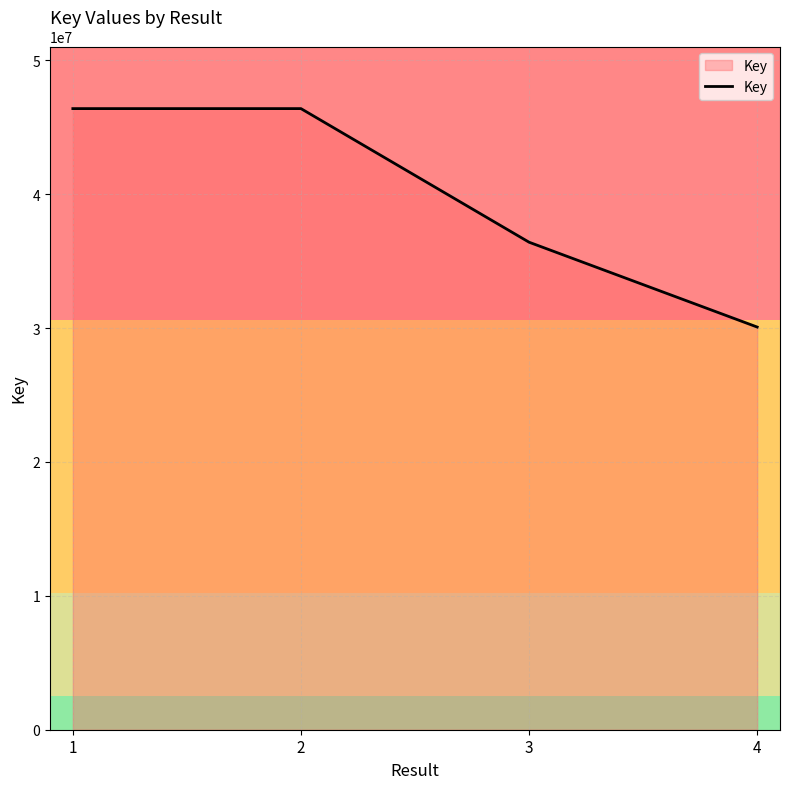

What is the sum of all values?

159282655